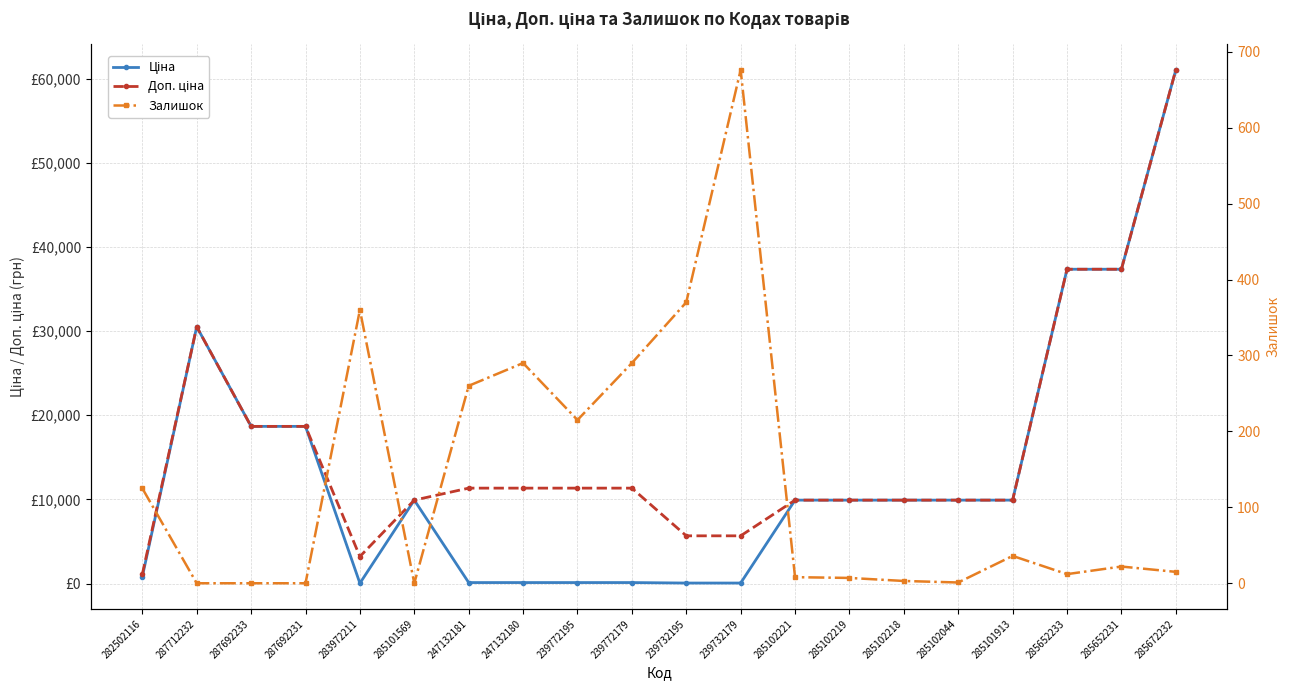

Between 285652231 and 287692233, which is larger?

285652231